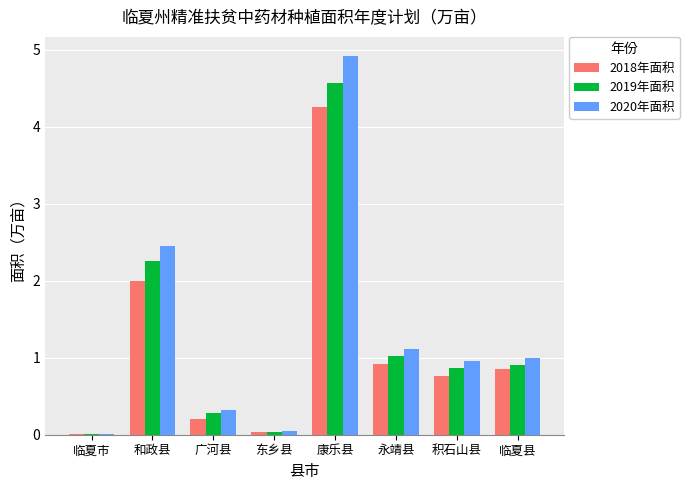

Which label corresponds to the largest value in the chart?

康乐县